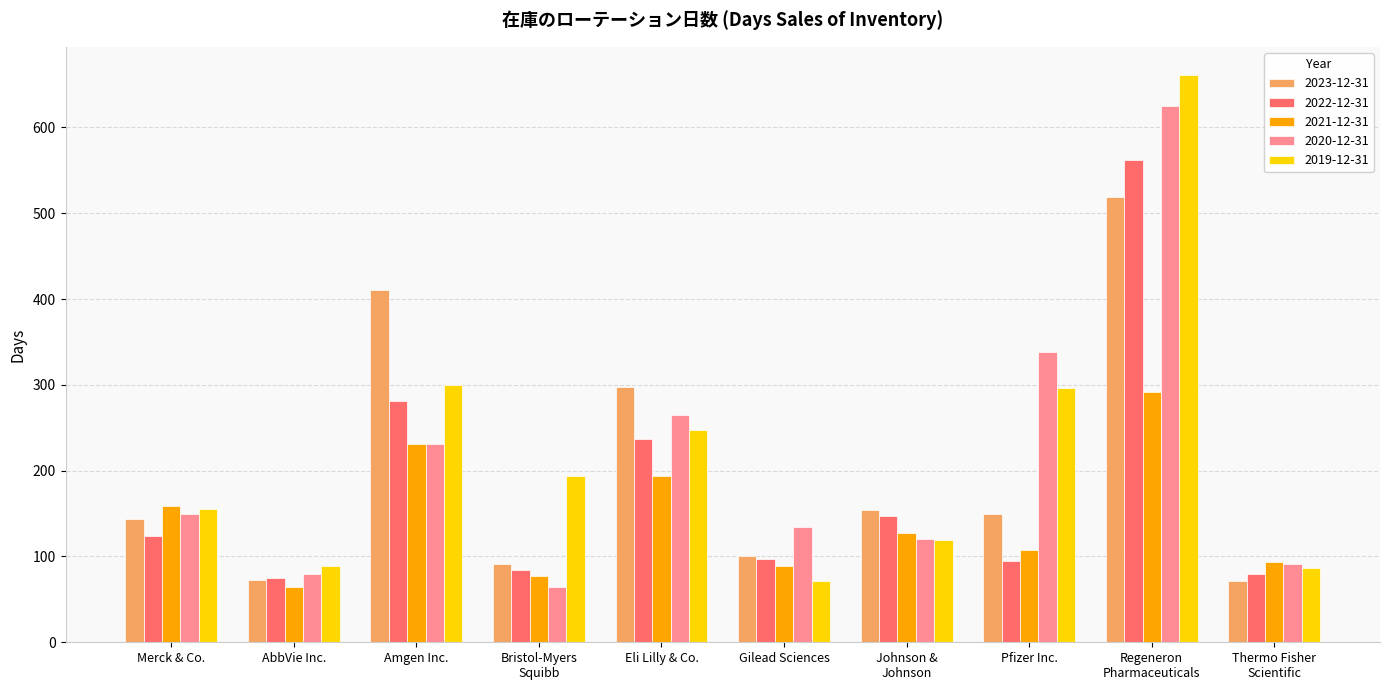

List the labels in order of 2020-12-31 value, largest first.

Regeneron
Pharmaceuticals, Pfizer Inc., Eli Lilly & Co., Amgen Inc., Merck & Co., Gilead Sciences, Johnson &
Johnson, Thermo Fisher
Scientific, AbbVie Inc., Bristol-Myers
Squibb